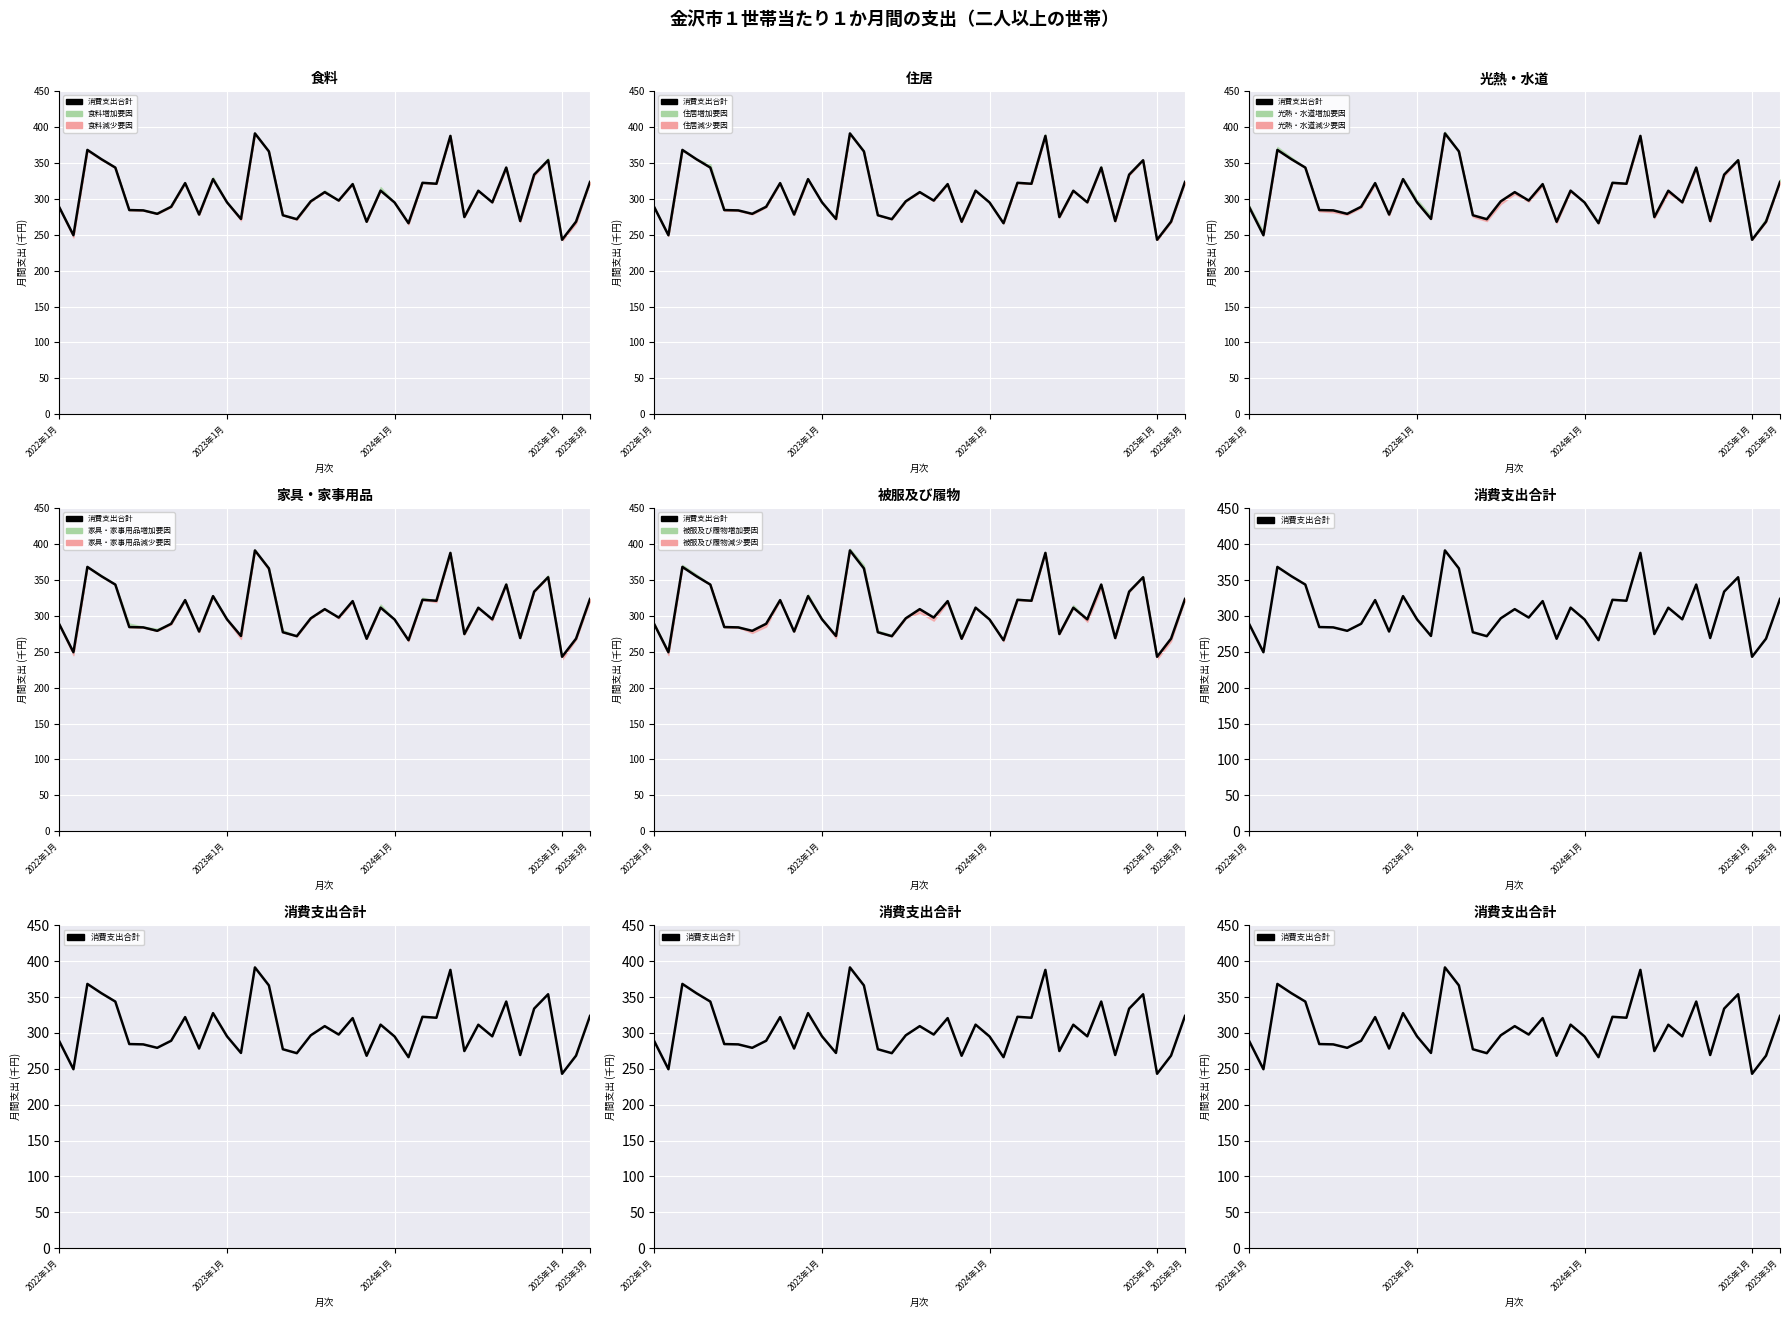

What is the average value?

306.6